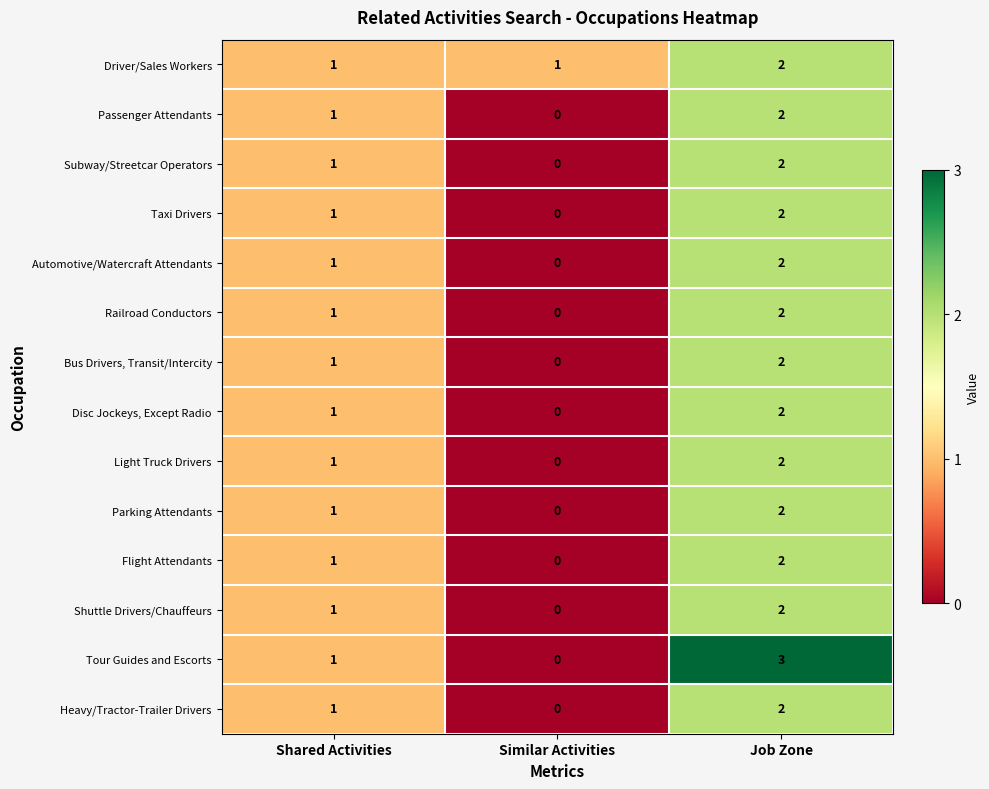

Where is Disc Jockeys, Except Radio nearest to the value 1?

Shared Activities